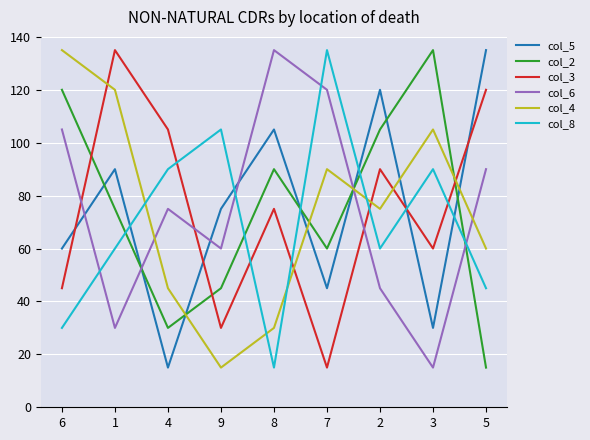

Which category has the highest value in the col_6 series?

8